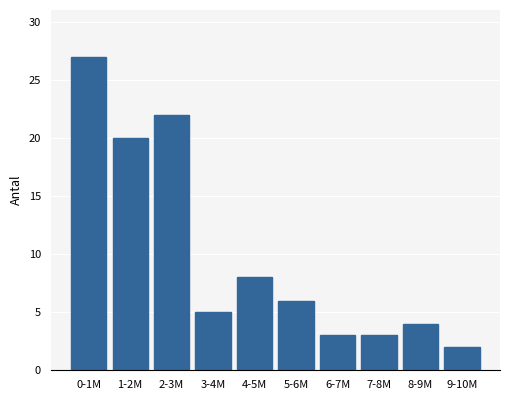

Reading left to right, list all the values displayed in this chart.

0-1M=27	1-2M=20	2-3M=22	3-4M=5	4-5M=8	5-6M=6	6-7M=3	7-8M=3	8-9M=4	9-10M=2